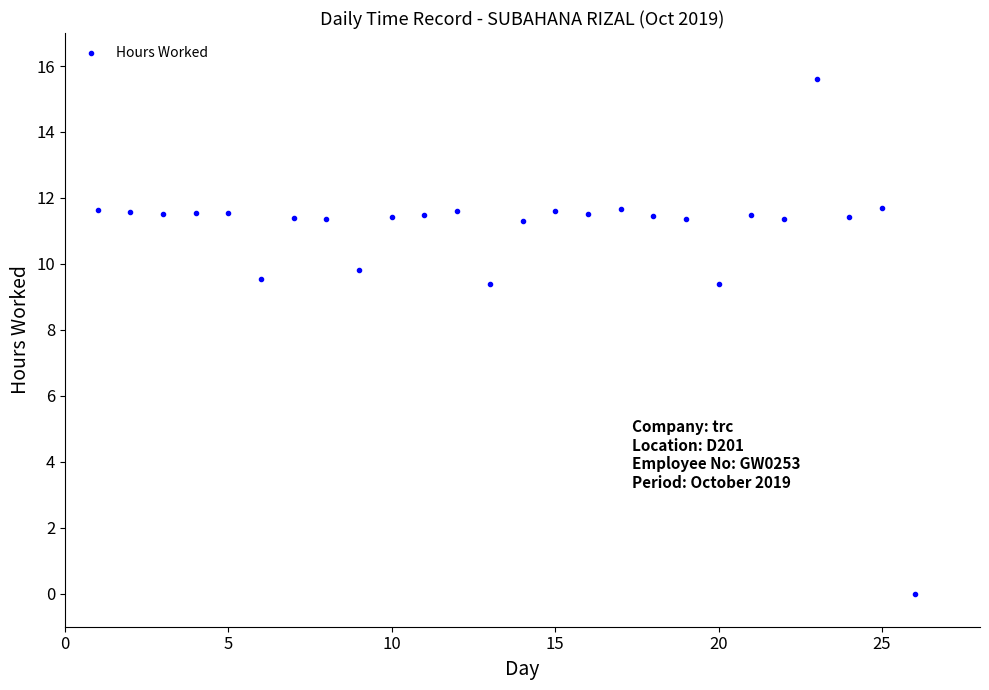

What is the range of Y values (max minus min)?

15.6